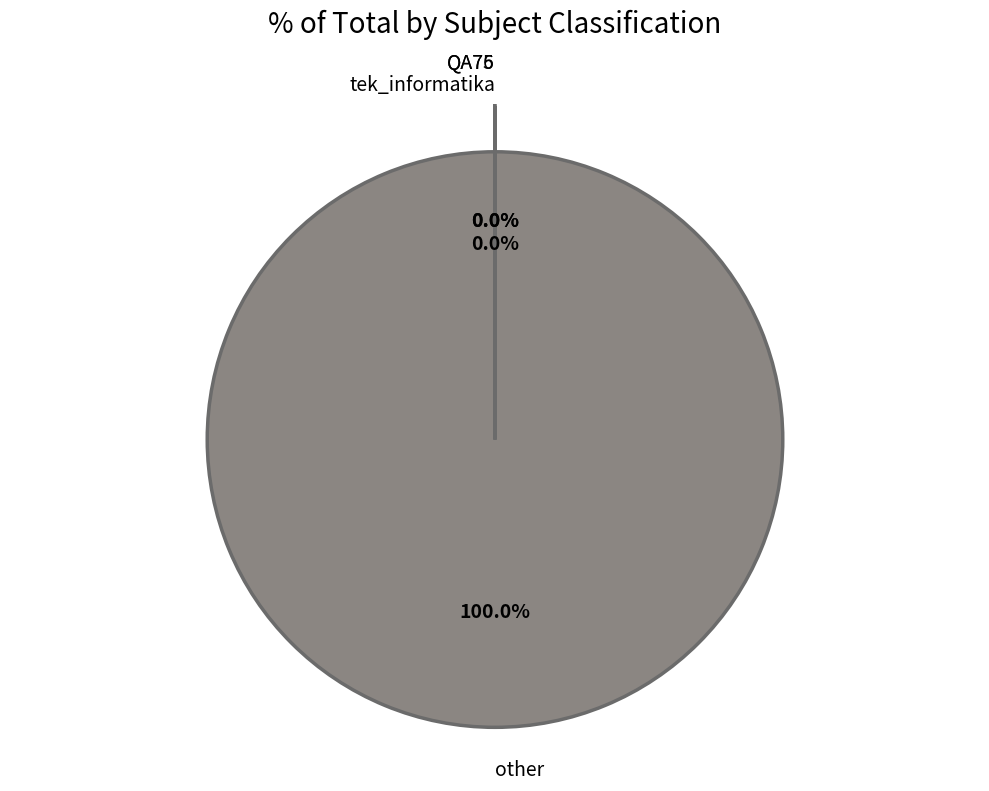

Which category has the biggest portion of the pie?

other